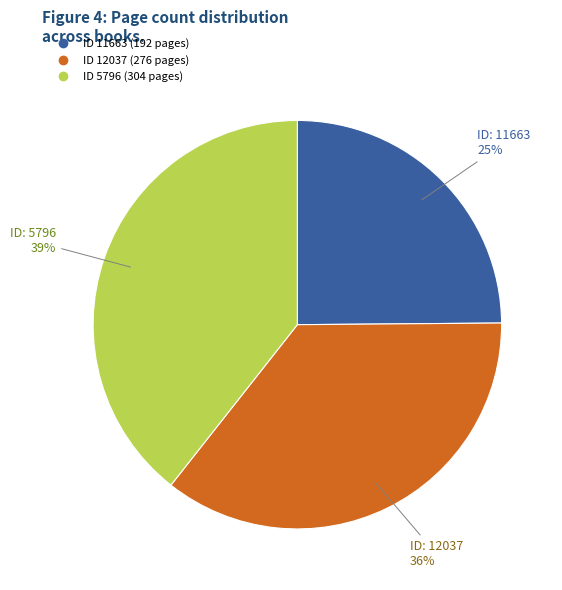

Is there any slice that represents more than half of the pie?

No